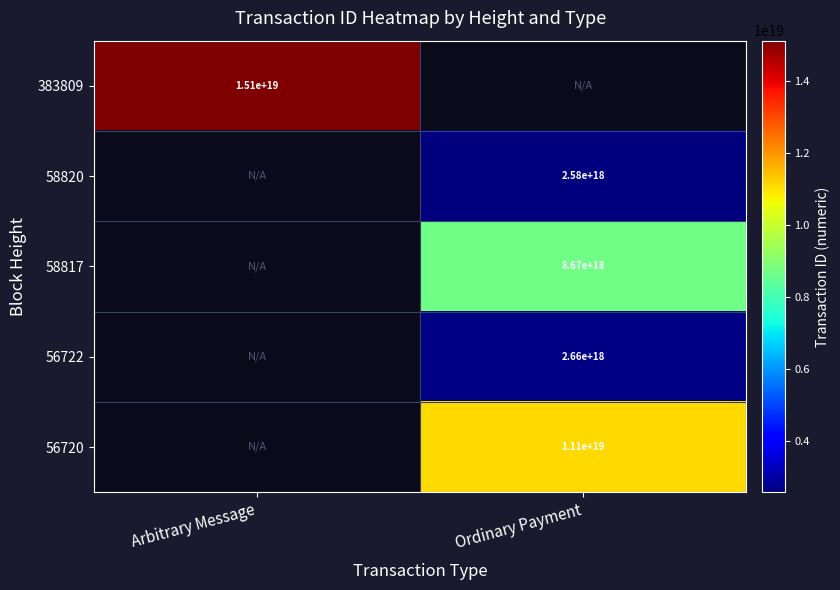

The value of 56722 at Ordinary Payment is 1785342987715354368. True or false?

False